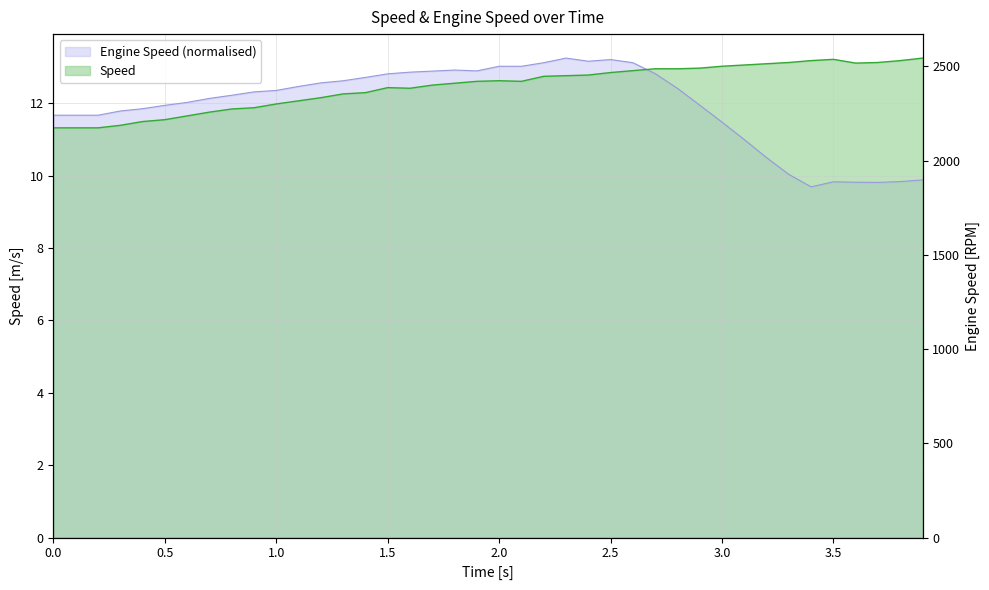

At which category does the chart reach its peak across all series?

3.9